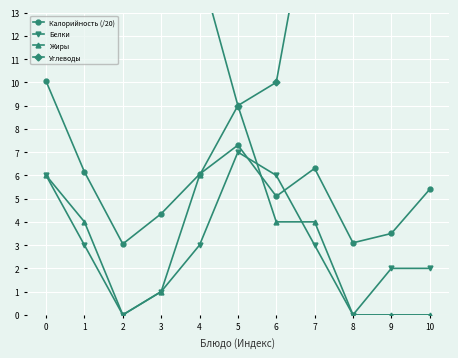

What is the total value across all series at 1?

33.1